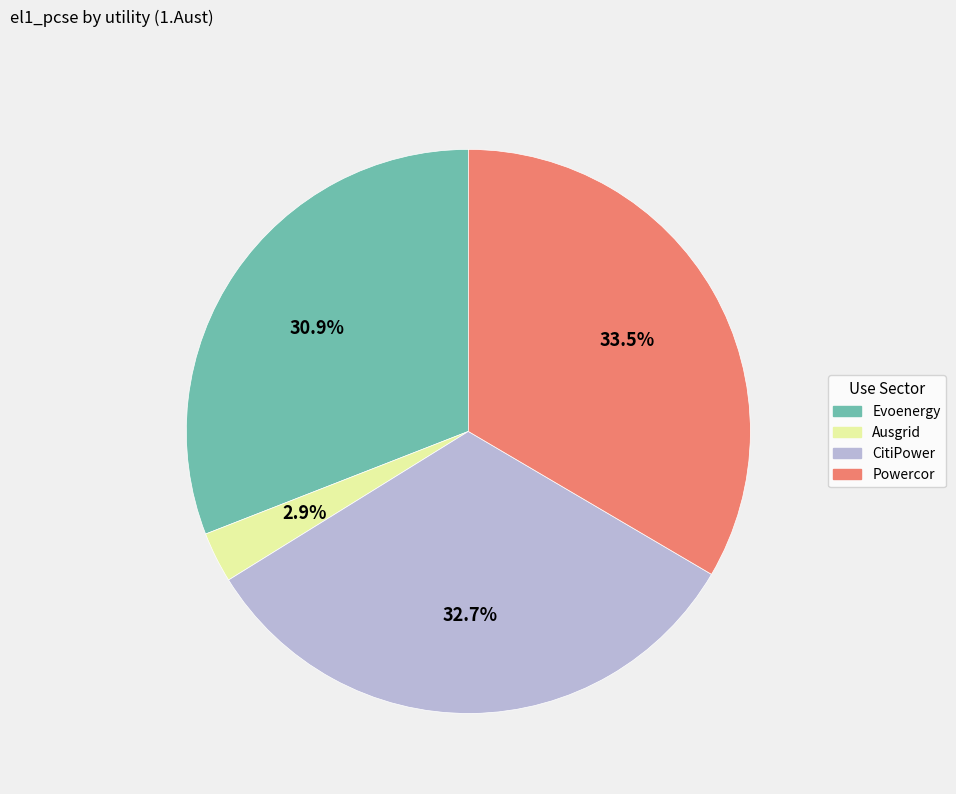

What percentage is the Ausgrid slice, to the nearest percent?

3%